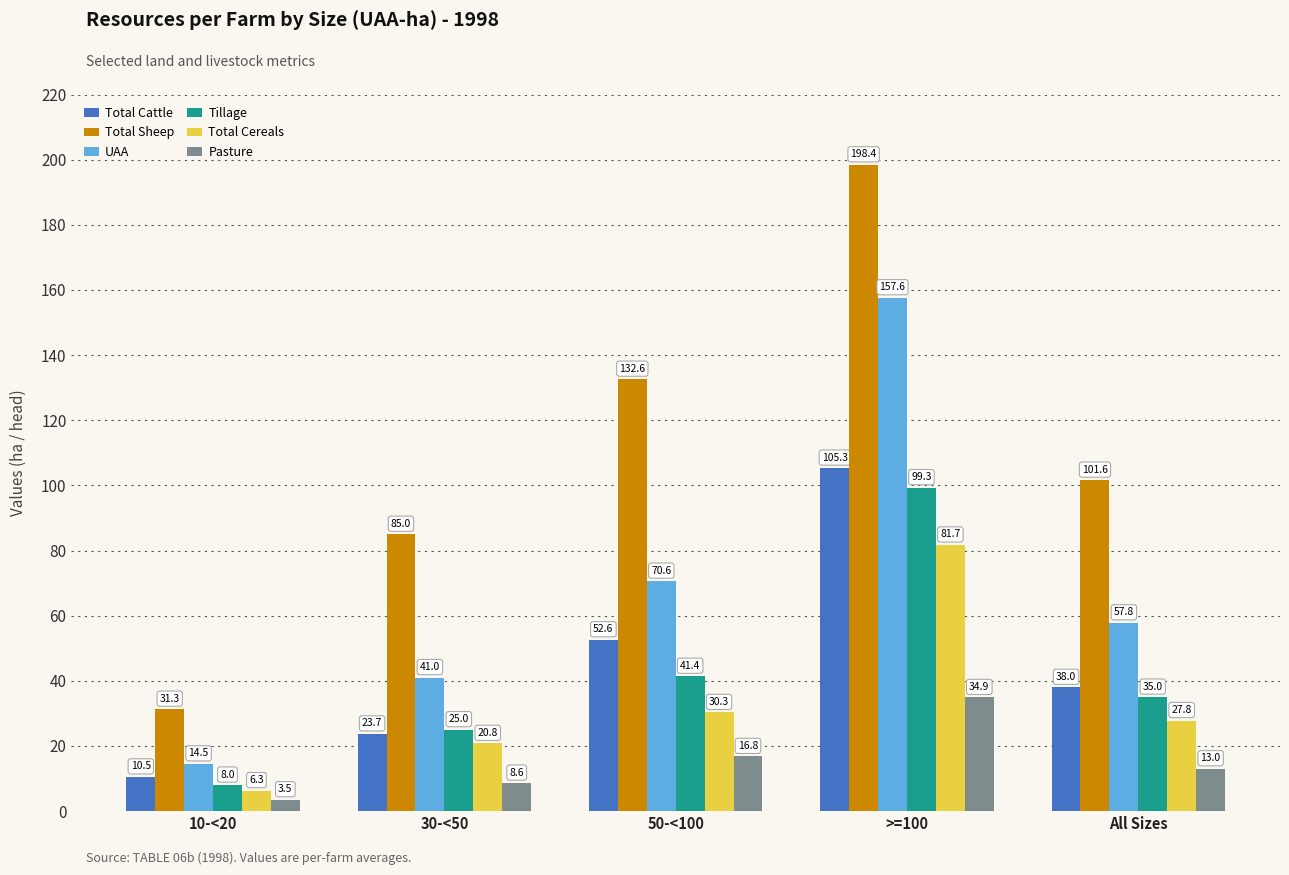

Which series has the largest range (max minus min)?

Total Sheep